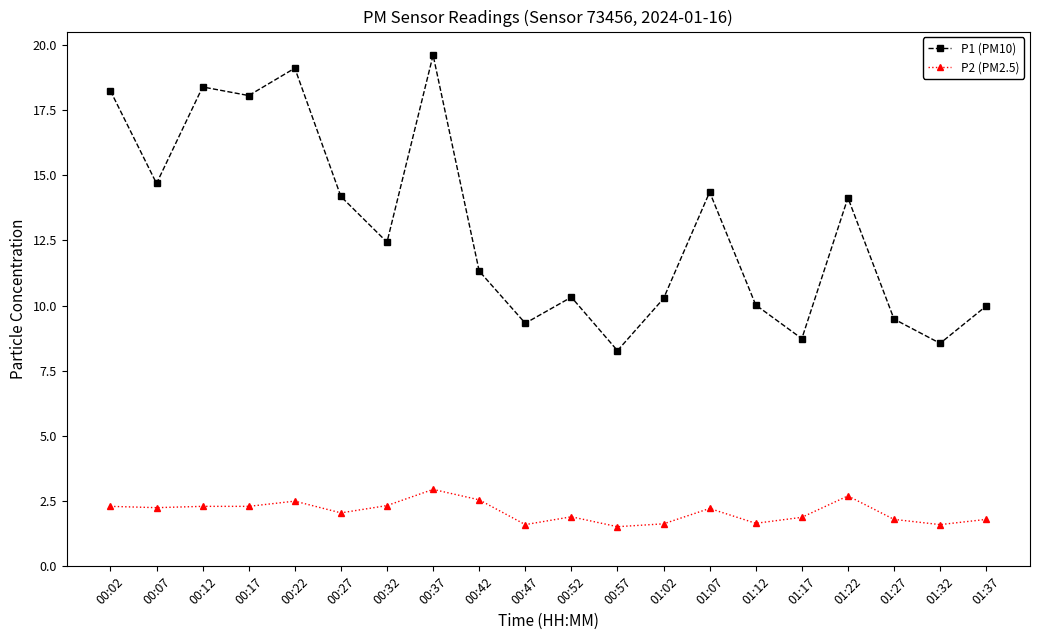

What is the difference between the highest and lowest values at 01:37?

8.2